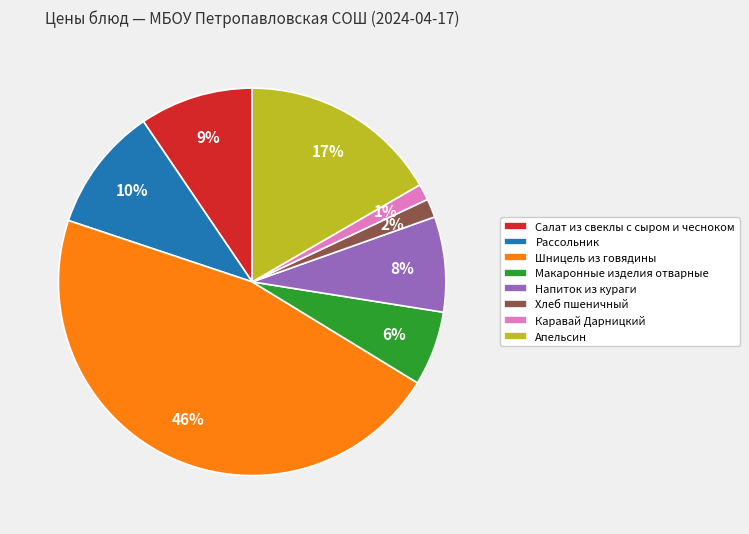

Which category has the biggest portion of the pie?

Шницель из говядины